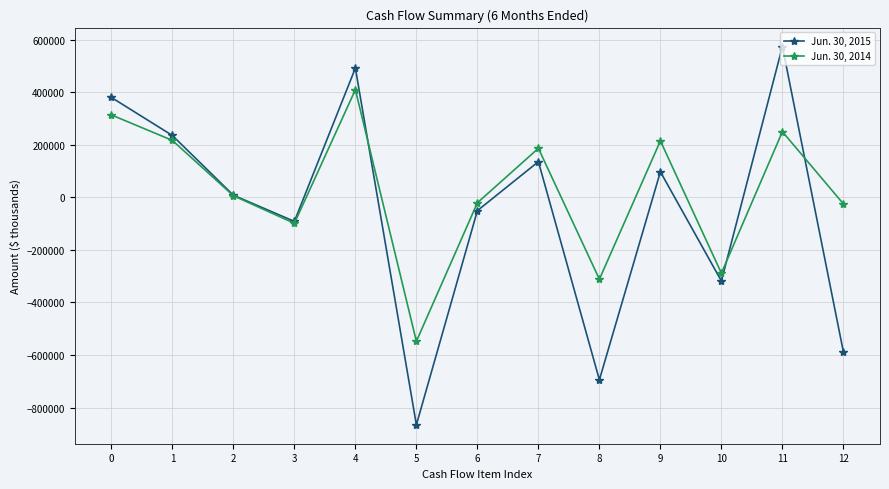

Rank the series by their maximum value, from highest to lowest.

Jun. 30, 2015, Jun. 30, 2014